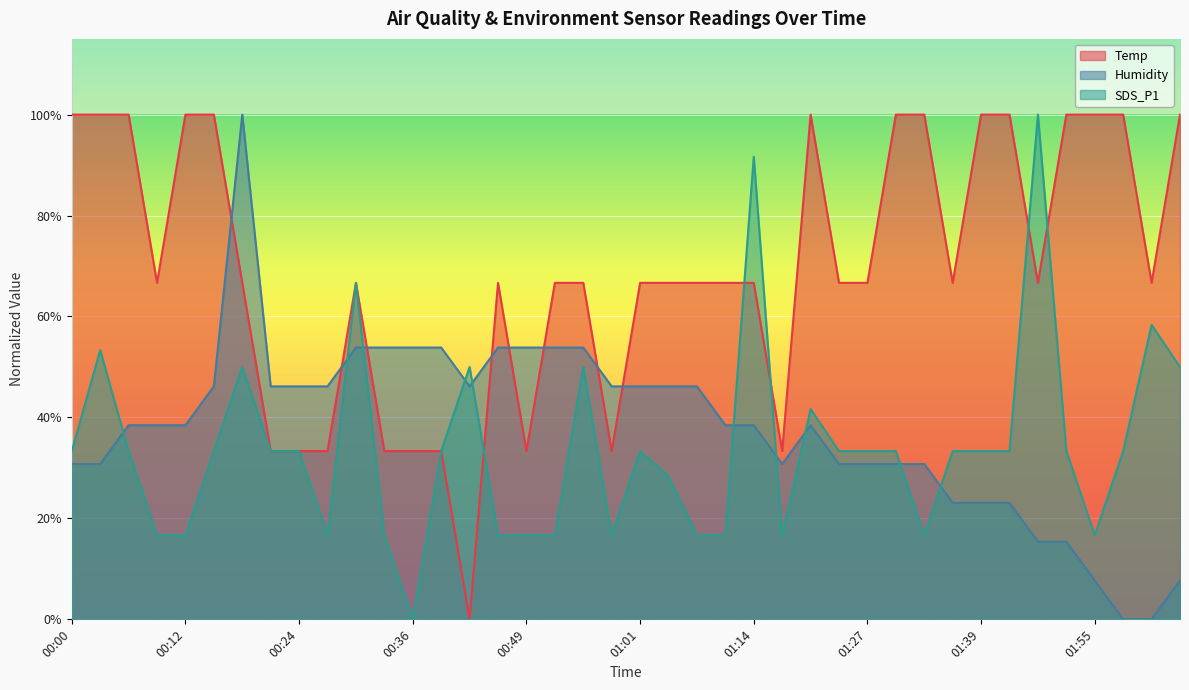

Which series has the widest spread of values?

Temp